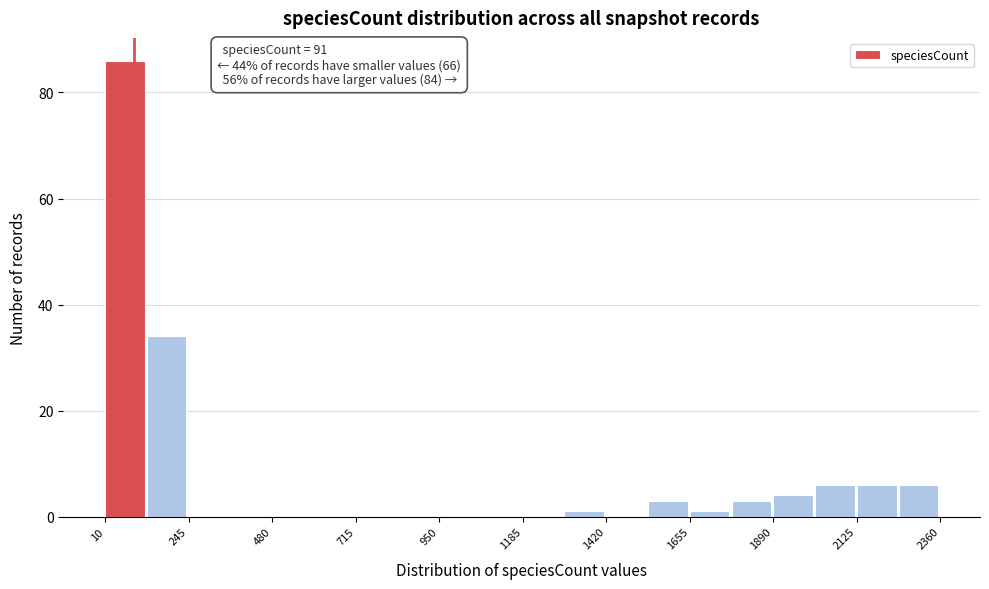

Read against the x-axis, roughly where is the centre of the tallest bar?

50